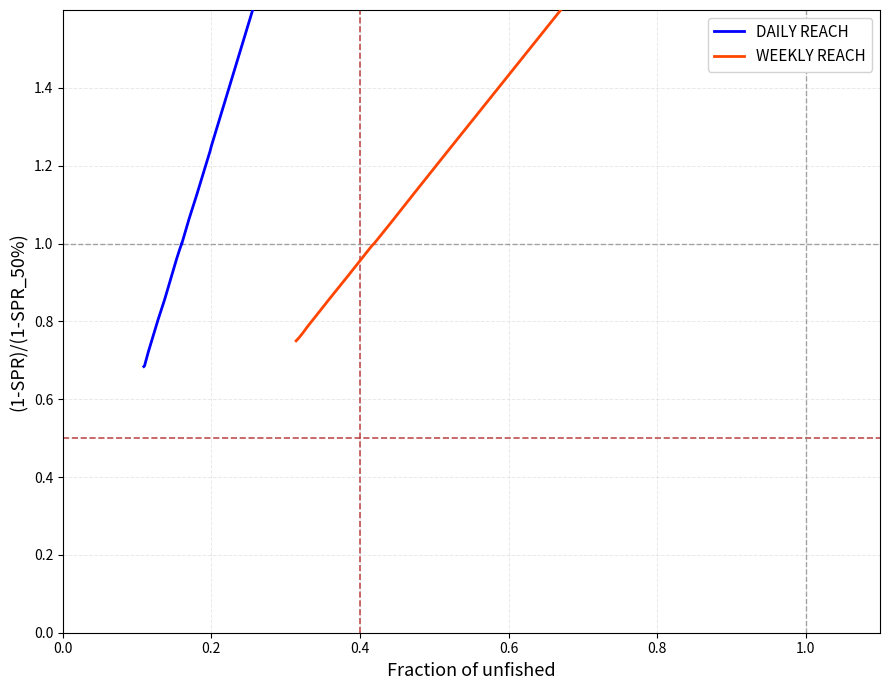

What are all the series names shown in the legend?

DAILY REACH, WEEKLY REACH